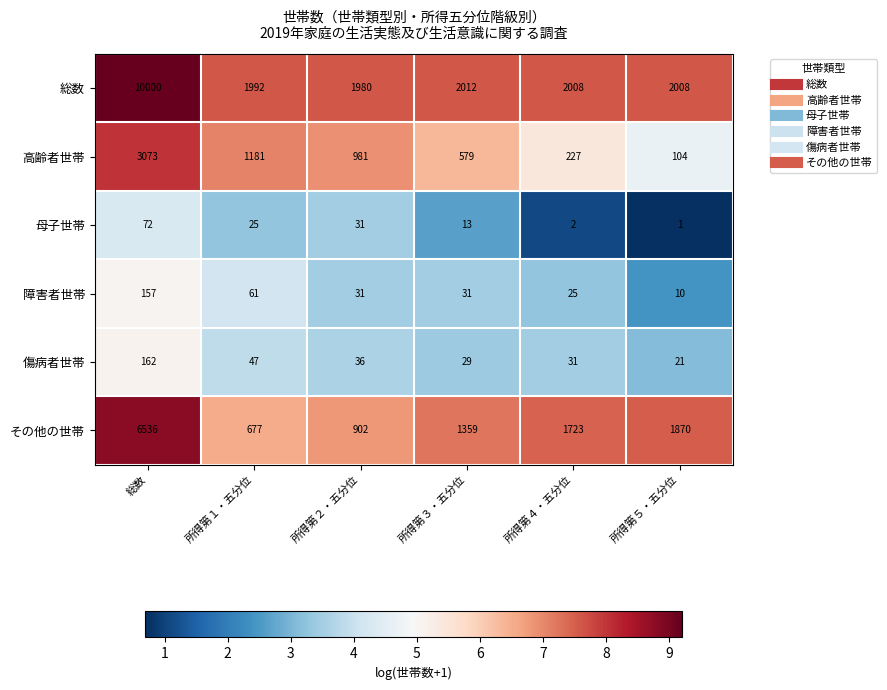

How many categories are shown in the chart?

6